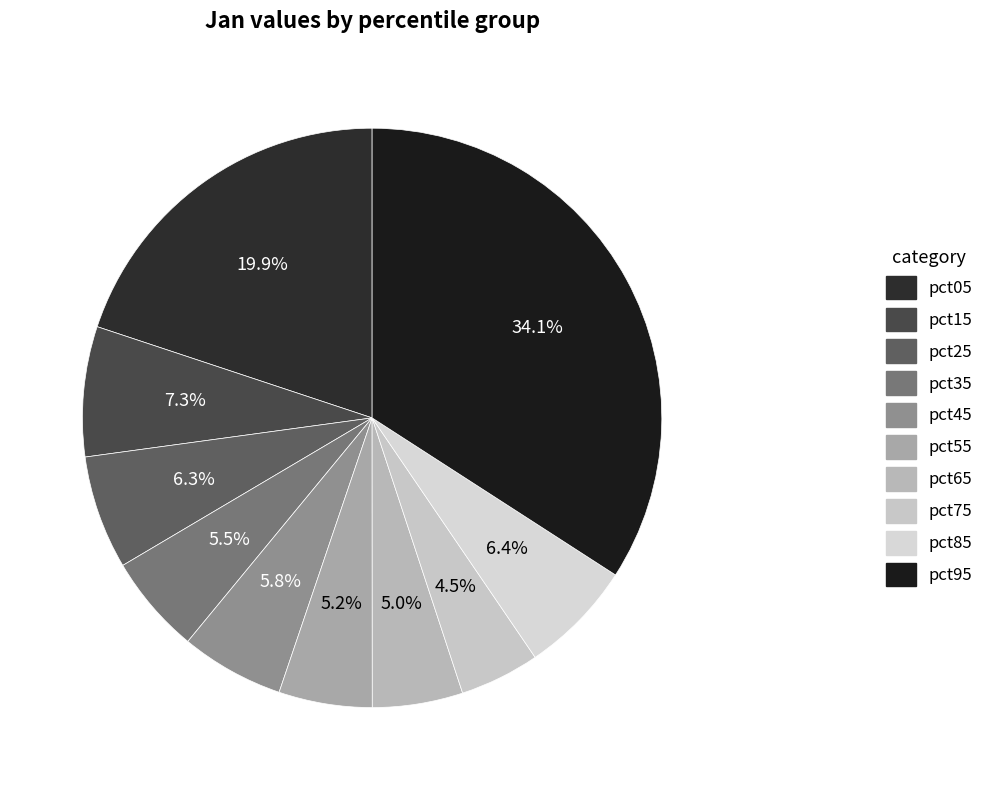

Count the number of slices in the pie.

10